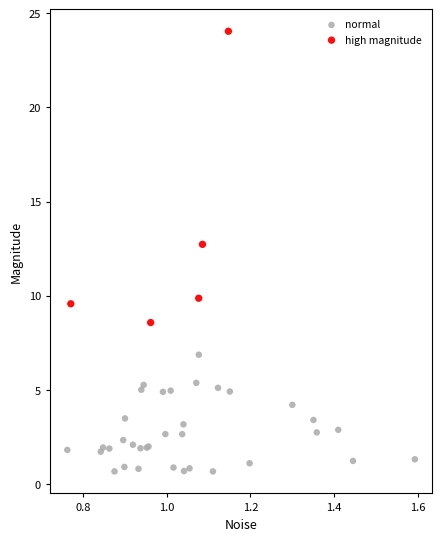

Which series reaches the maximum Y coordinate?

high magnitude